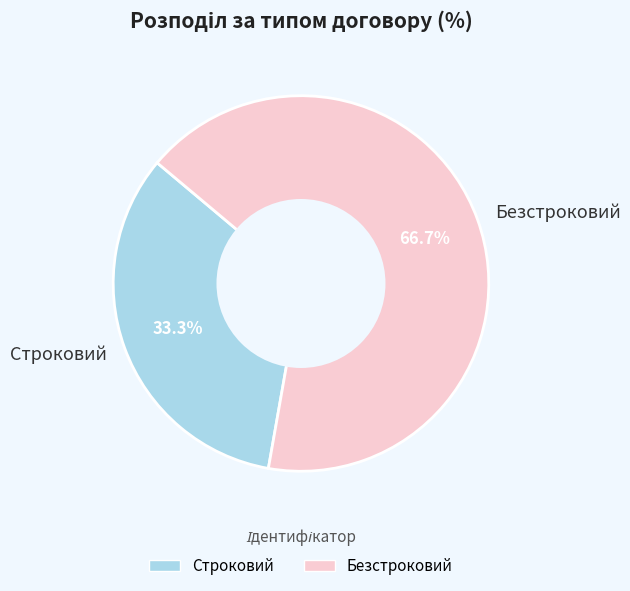

Approximately how many times larger is the value at Безстроковий compared to Строковий?

2.0